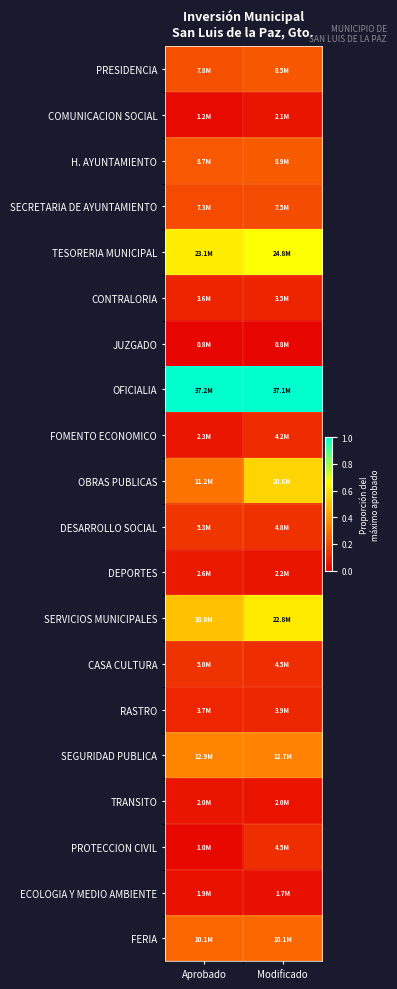

What is the difference between the highest and lowest values at Aprobado?

1.0